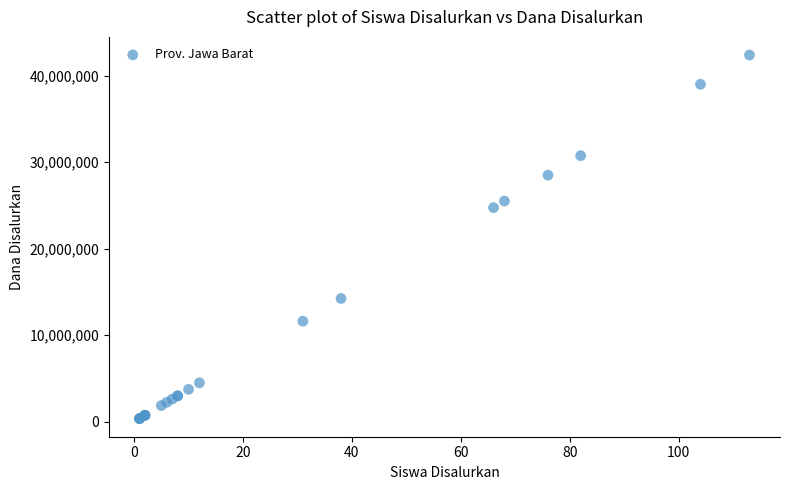

What Y value in the scatter plot is closest to 21375000?

24750000